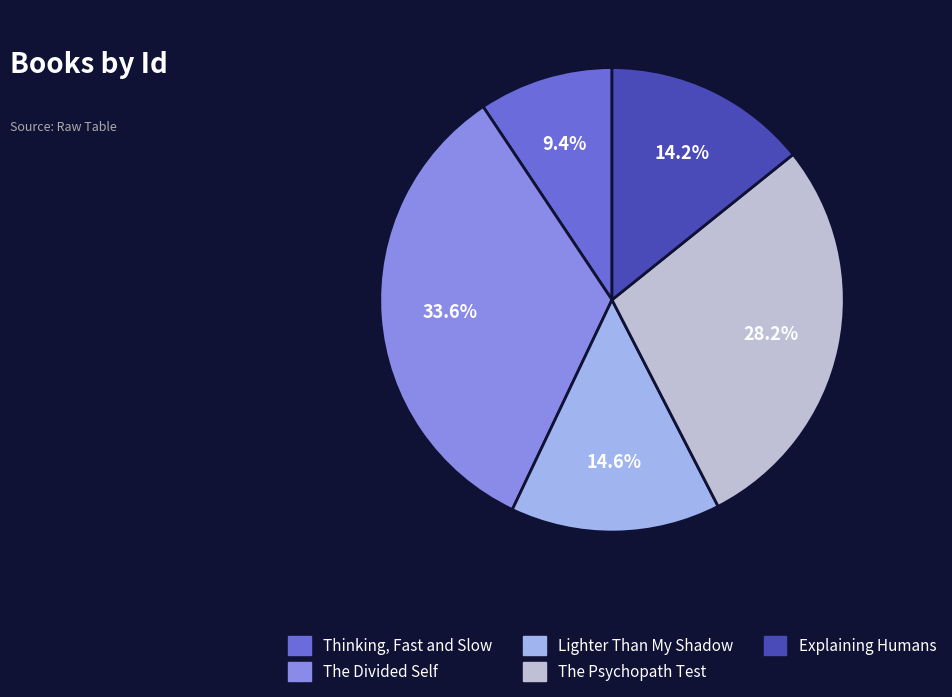

Is it true that The Divided Self is 34% of the pie?

True